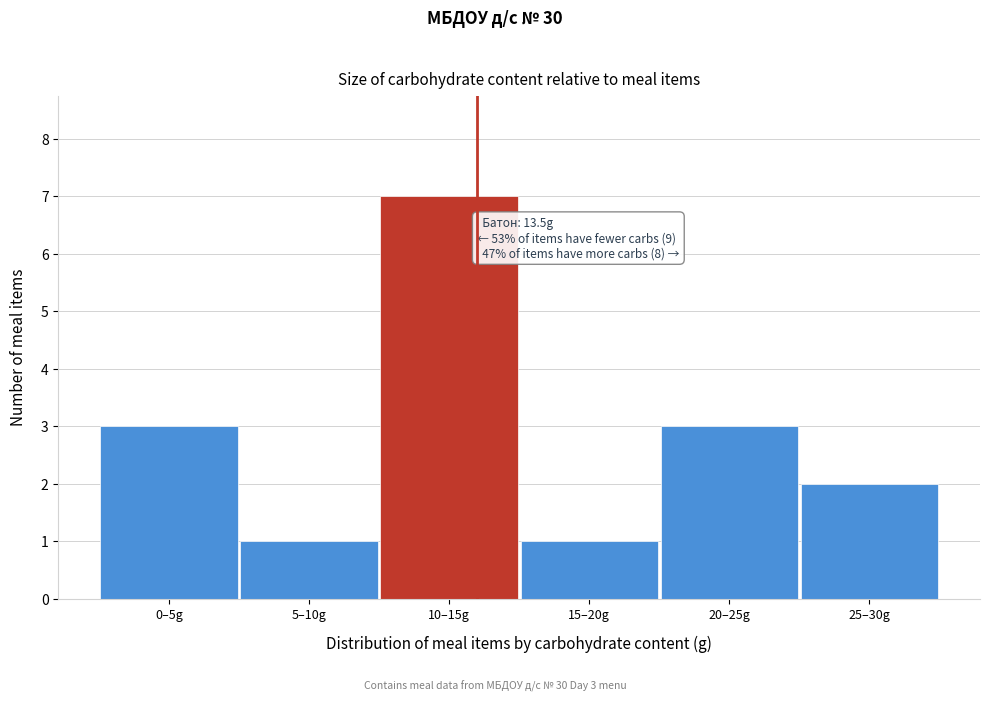

Reading left to right, extract all data points from this chart.

0–5g=3	5–10g=1	10–15g=7	15–20g=1	20–25g=3	25–30g=2